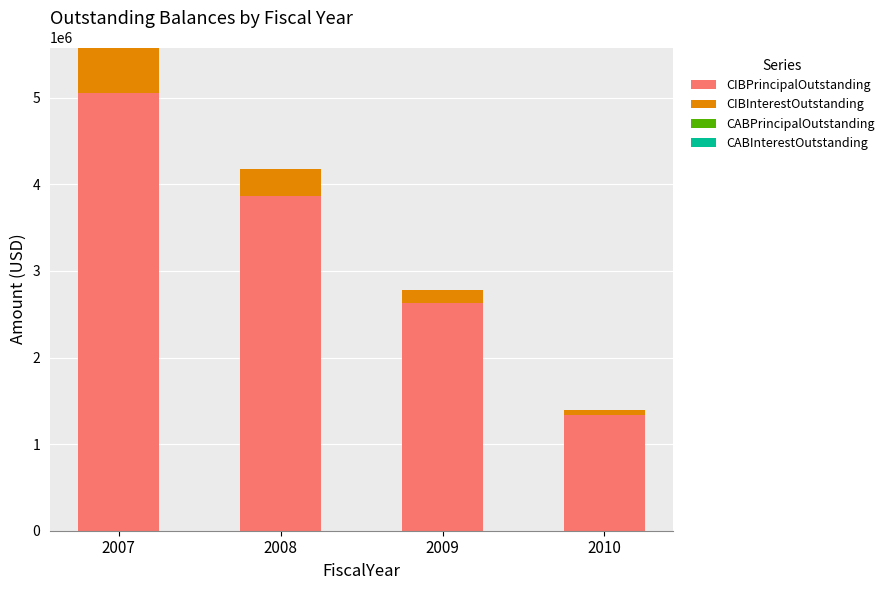

At which category is the sum across all series the highest?

2007